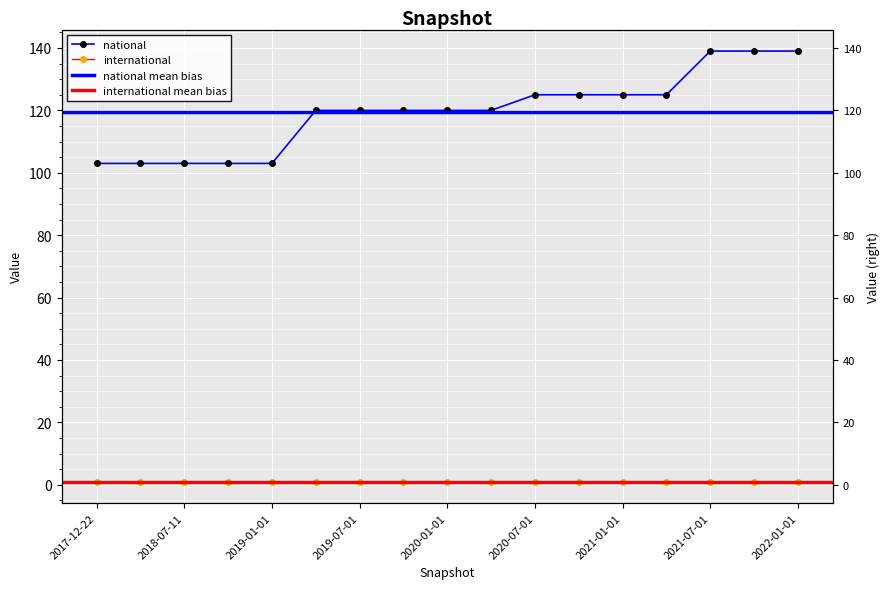

At which label does the data first exceed 120?

2020-07-01